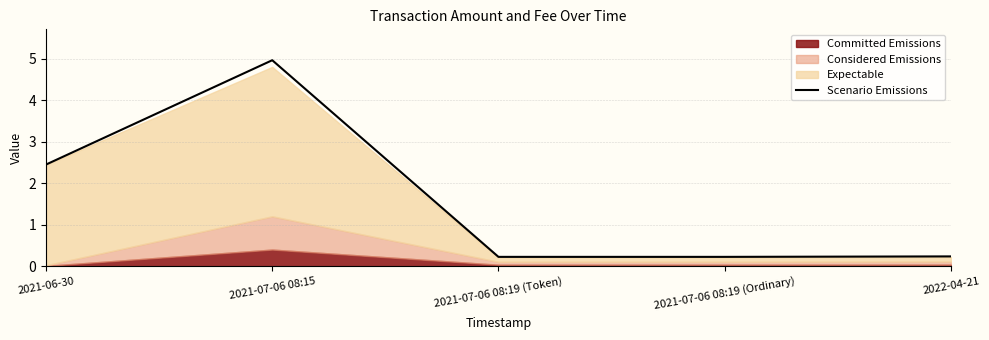

Reading left to right, transcribe all the data shown in this chart.

2021-06-30=2.4	2021-07-06 08:15=5.0	2021-07-06 08:19 (Token)=0.2	2021-07-06 08:19 (Ordinary)=0.2	2022-04-21=0.2